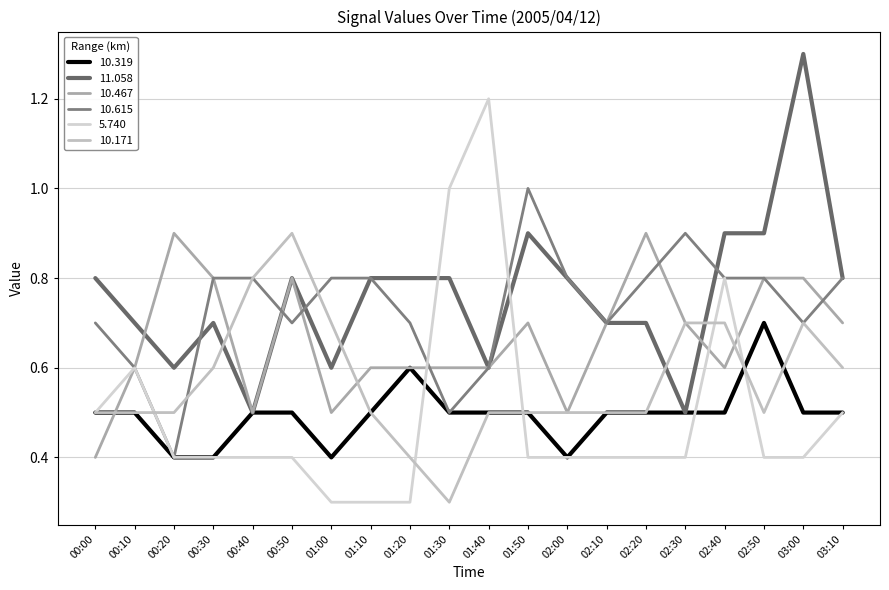

Between 01:40 and 00:20, which is larger?

01:40